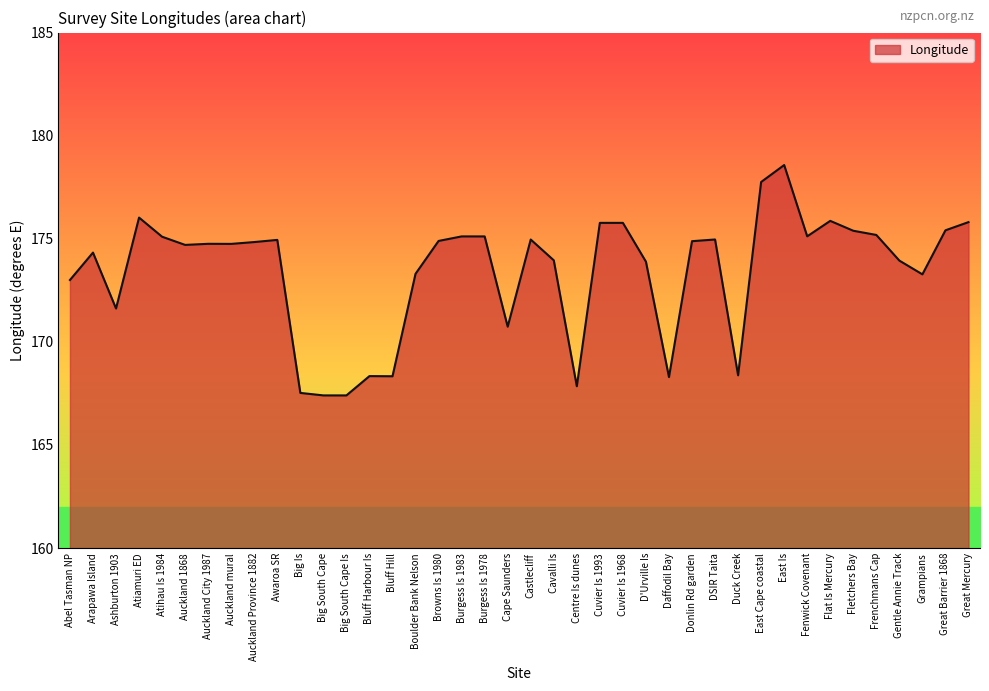

The chart shows a value of 63.0 at Arapawa Island. True or false?

False